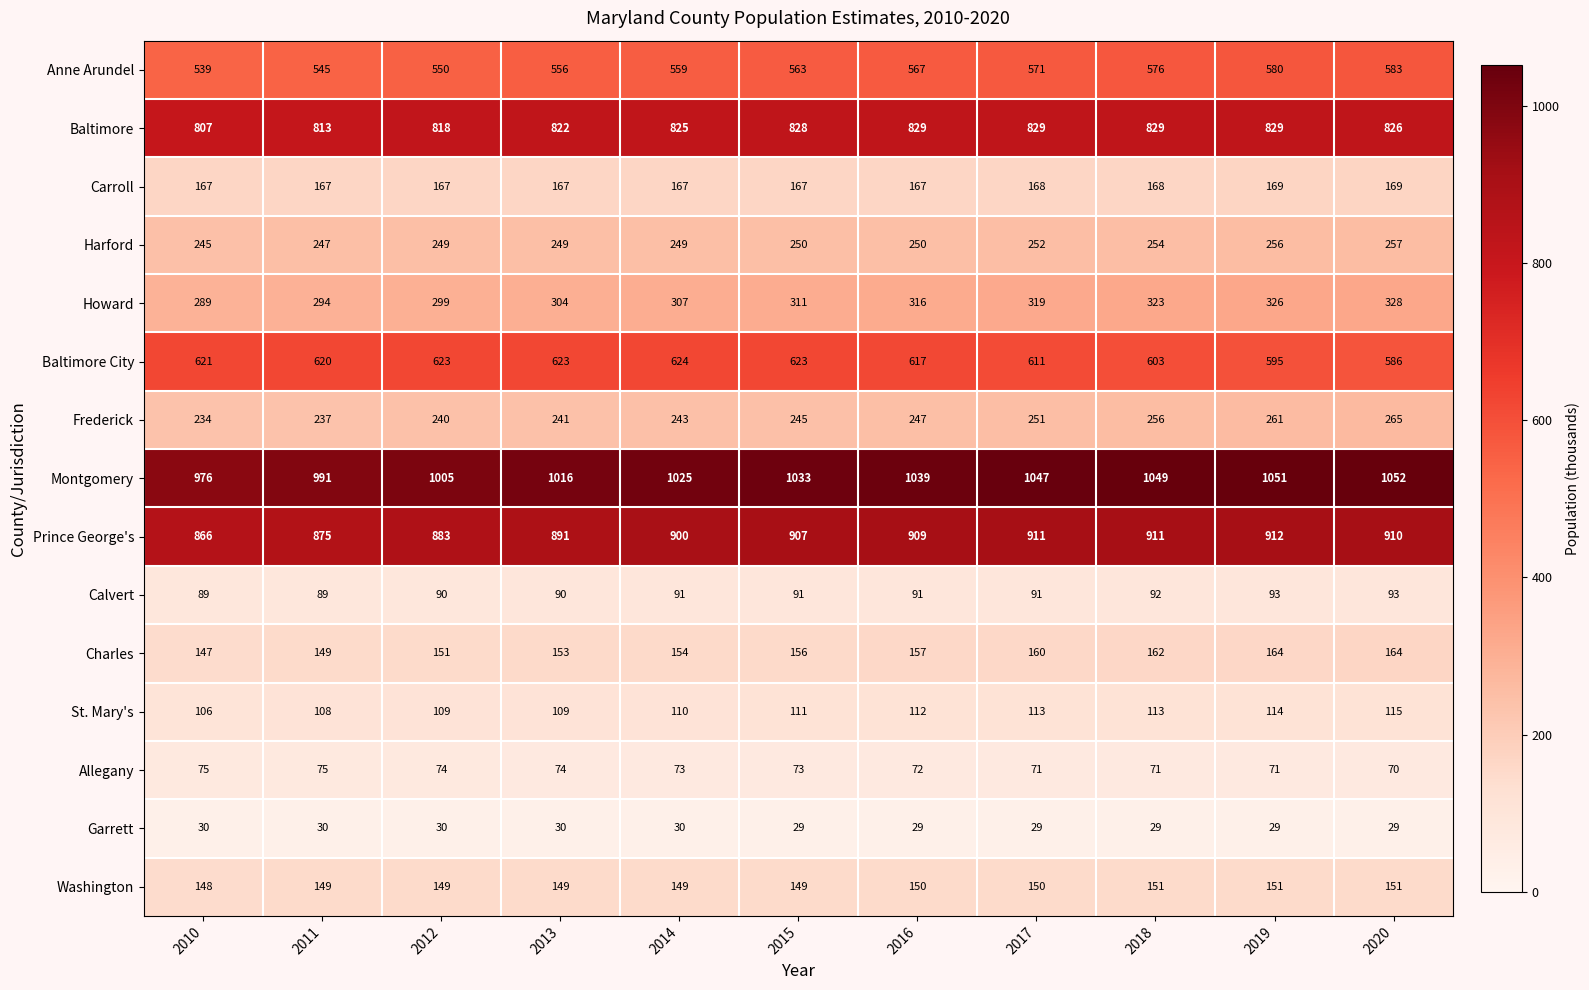

True or false: Washington has a value of 149 at 2013.

True